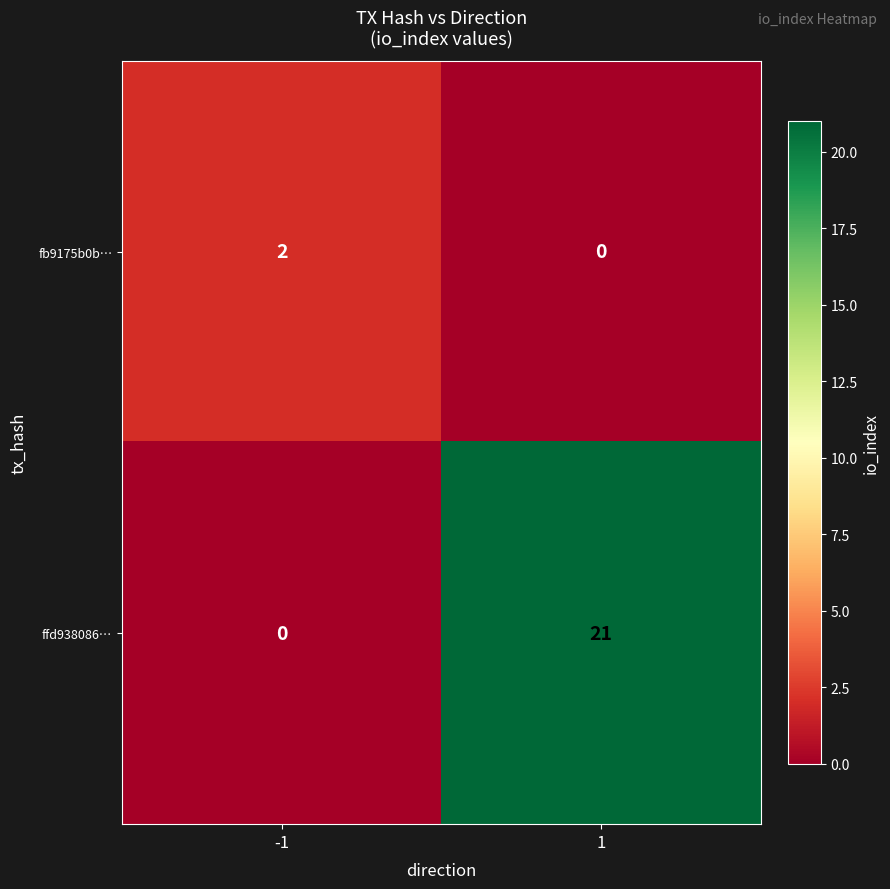

How many categories are shown in the chart?

2